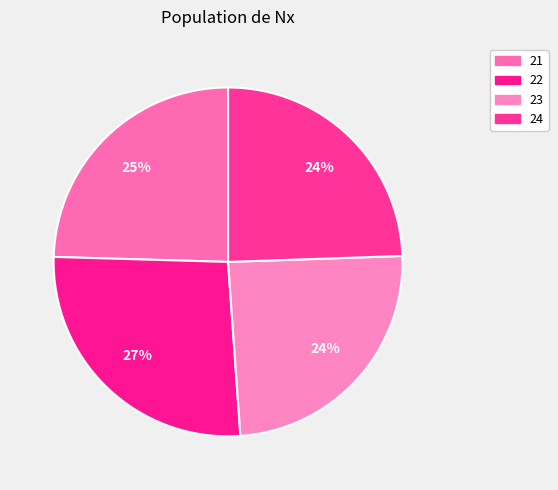

How many segments does this pie chart have?

4